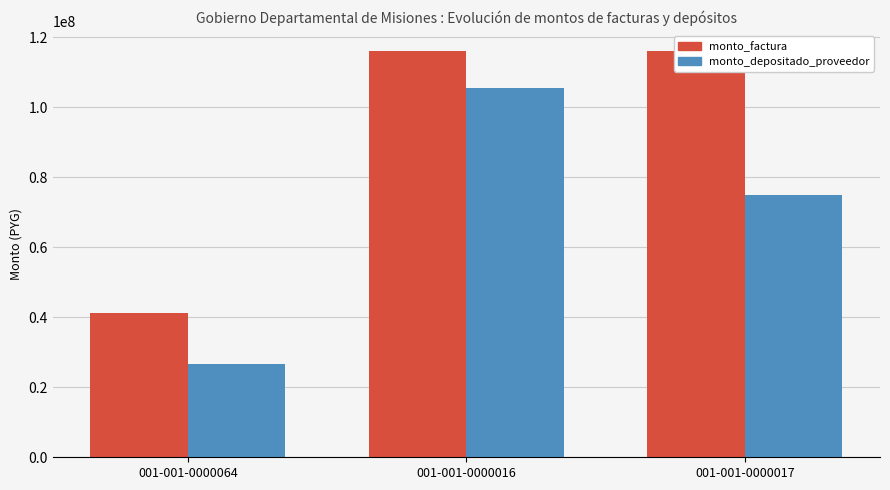

What position from the left is 001-001-0000016?

2